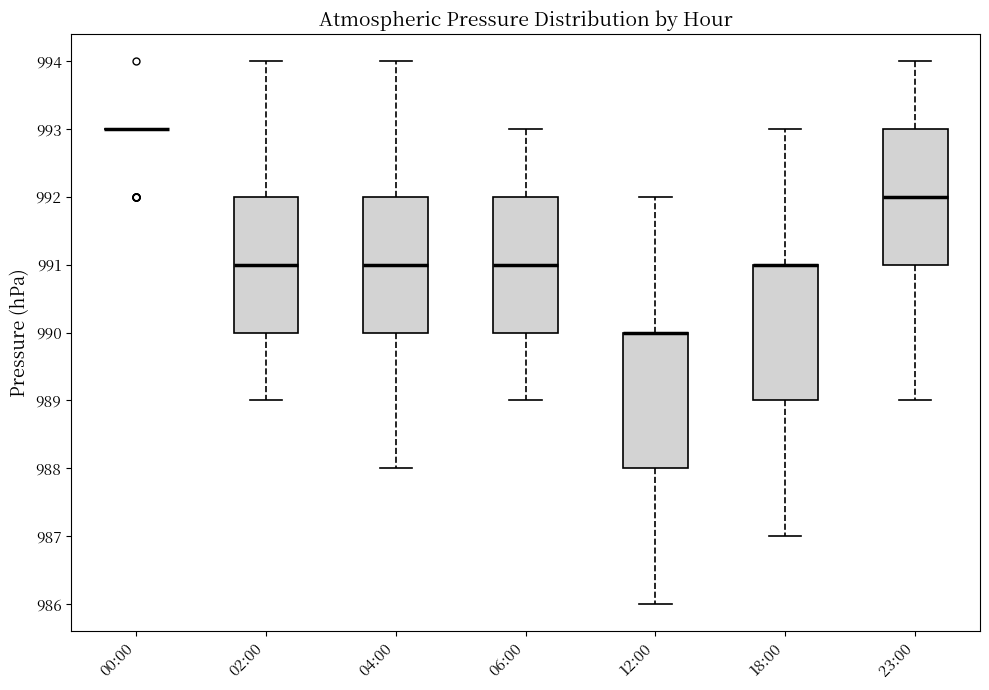

Reading left to right, transcribe this box plot: for each box, give where its median line is, the range the box spans, and where its two whiskers end, as read against the y-axis. The values are not printed on the chart, so give them approximately, as read against the axis.

00:00: box collapsed to a line at 993, whiskers 993 to 993
02:00: median 991, box 990 to 992, whiskers 989 to 994
04:00: median 991, box 990 to 992, whiskers 988 to 994
06:00: median 991, box 990 to 992, whiskers 989 to 993
12:00: median 990 (drawn on the box's upper edge), box 988 to 990, whiskers 986 to 992
18:00: median 991 (drawn on the box's upper edge), box 989 to 991, whiskers 987 to 993
23:00: median 992, box 991 to 993, whiskers 989 to 994